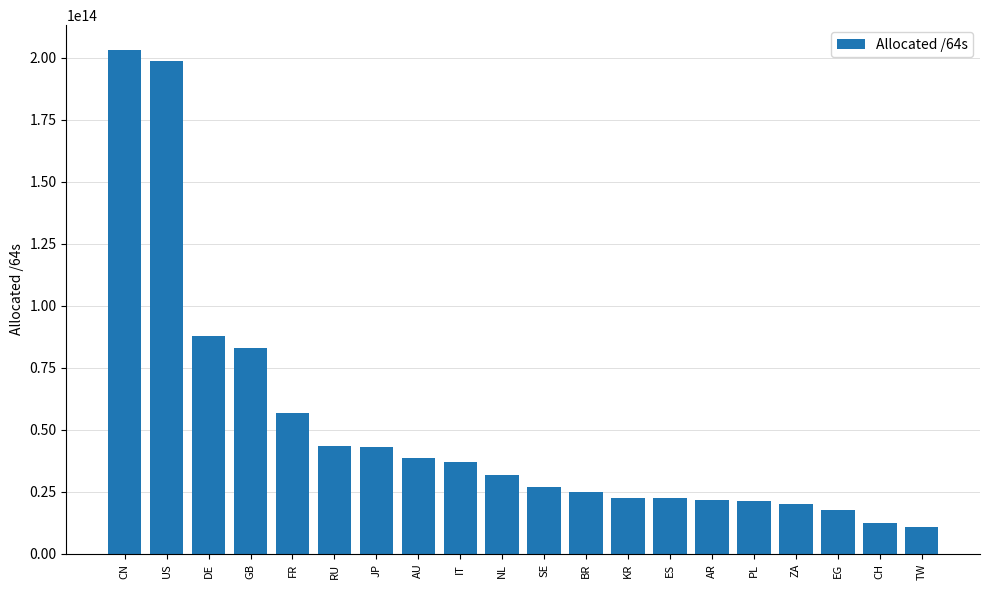

What is the ratio of the value at ES to the value at ZA?

1.1